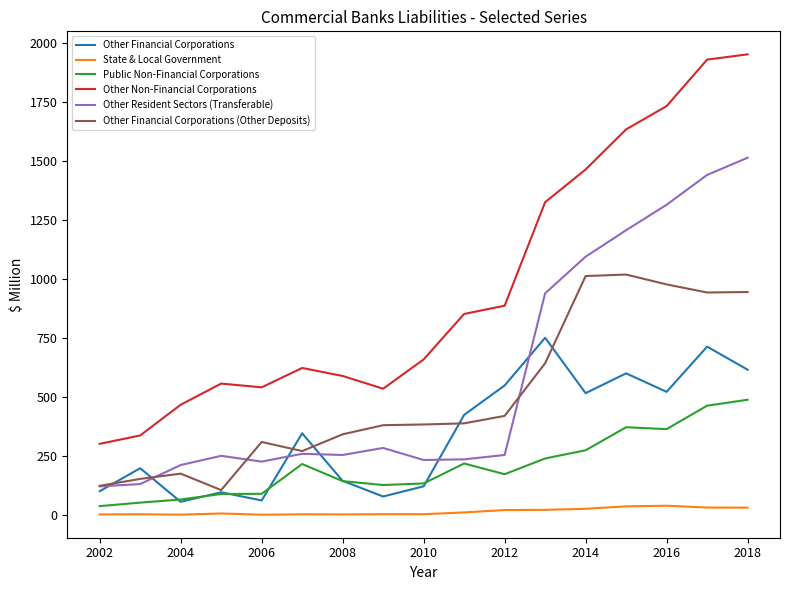

Which series has the largest total across all categories?

Other Non-Financial Corporations